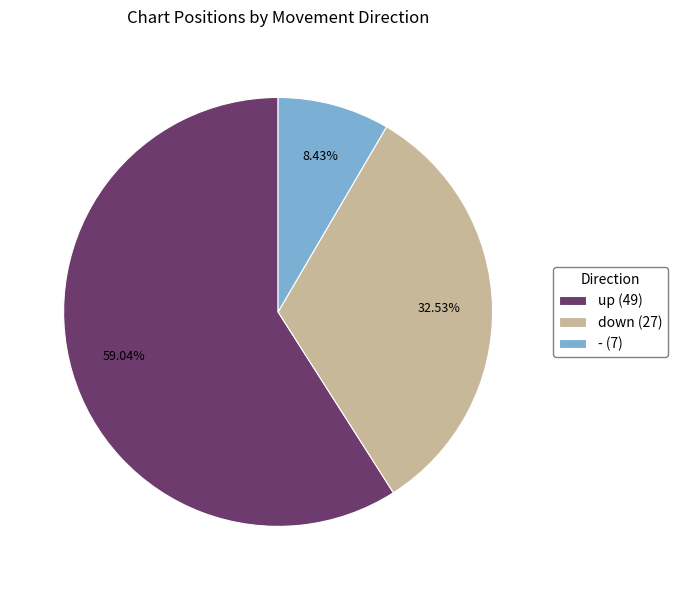

What is the ratio of the value at down (27) to the value at - (7)?

3.9